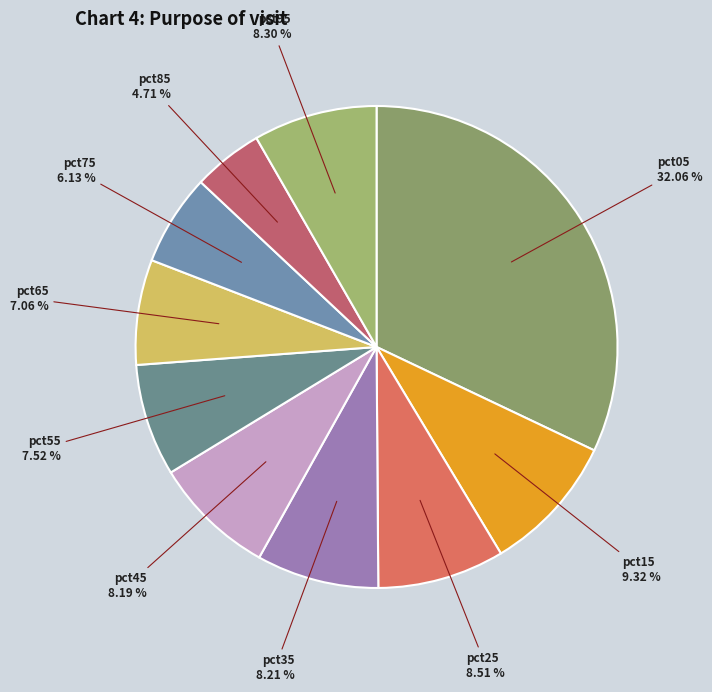

To the nearest percent, what is the average slice percentage?

10%